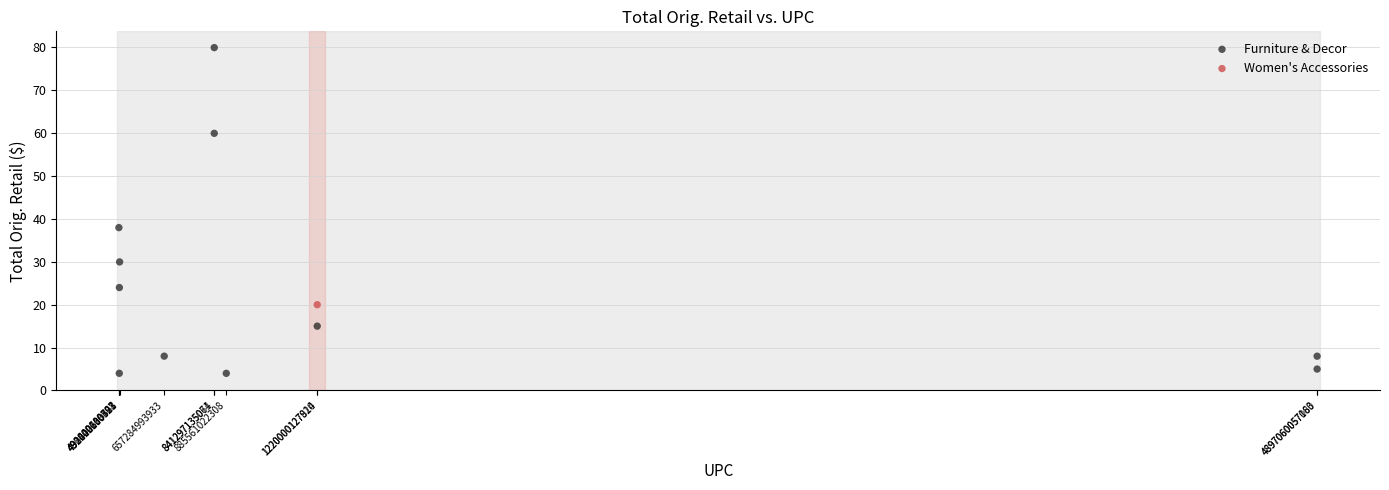

What are all the series names shown in the legend?

Furniture & Decor, Women's Accessories